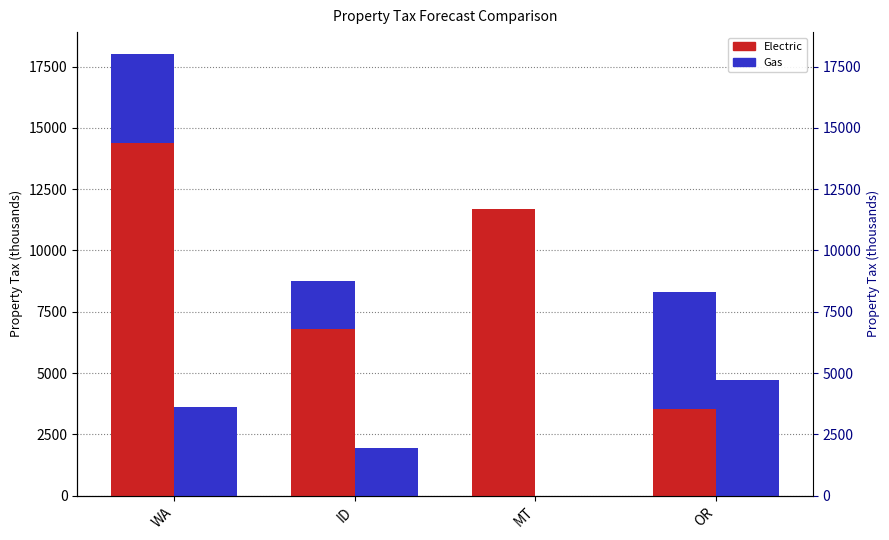

Reading right to left, what are all the values shown in this chart?

8.20.20 Electric: OR=3553.4	MT=11703.9	ID=6792.0	WA=14382.8
8.20.20 Gas: OR=4734.0	MT=0.0	ID=1962.4	WA=3619.5
8.20.20 Gas (Gas only): OR=4734.0	MT=0.0	ID=1962.4	WA=3619.5